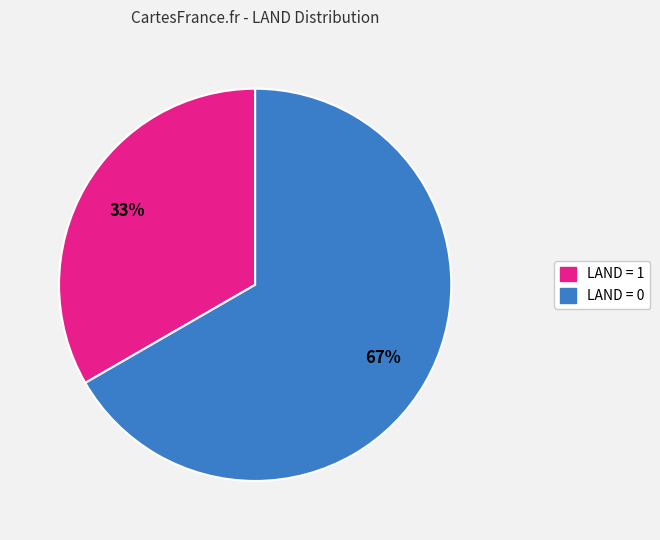

To the nearest percent, what is the average slice percentage?

50%